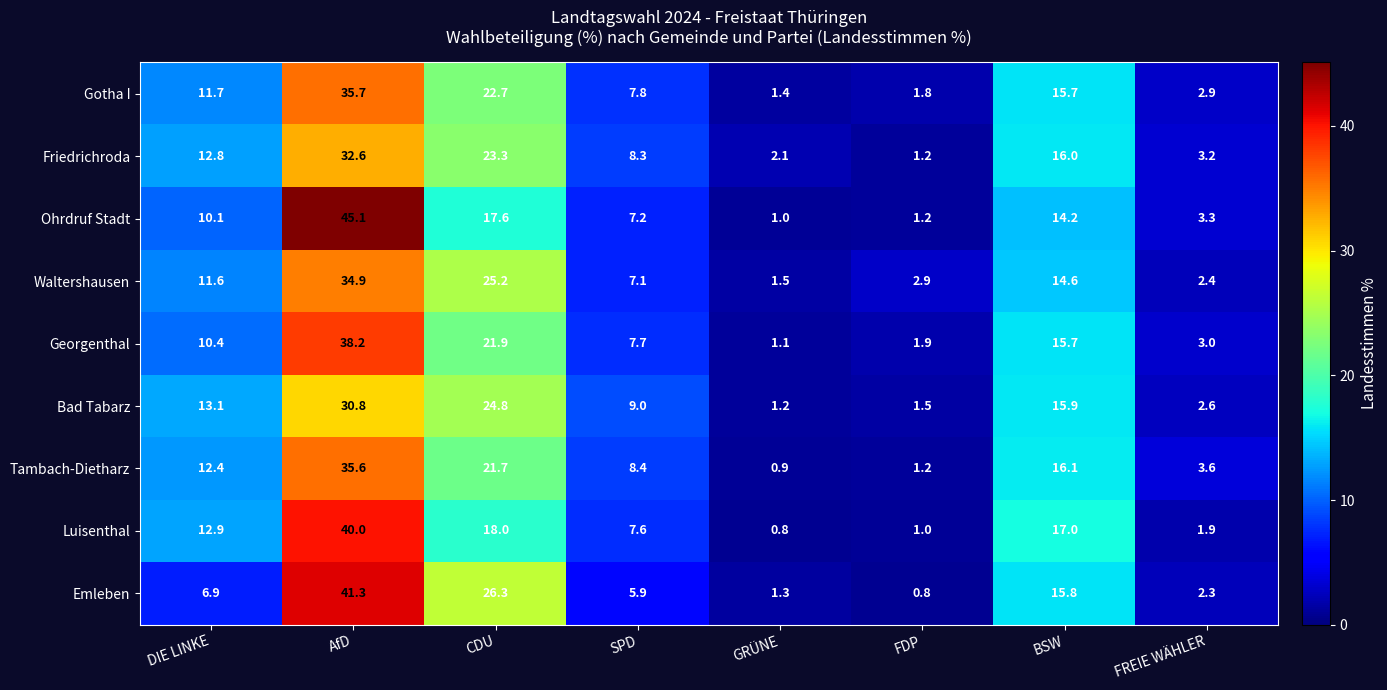

Rank the series by their maximum value, from highest to lowest.

Ohrdruf Stadt, Emleben, Luisenthal, Georgenthal, Gotha I, Tambach-Dietharz, Waltershausen, Friedrichroda, Bad Tabarz